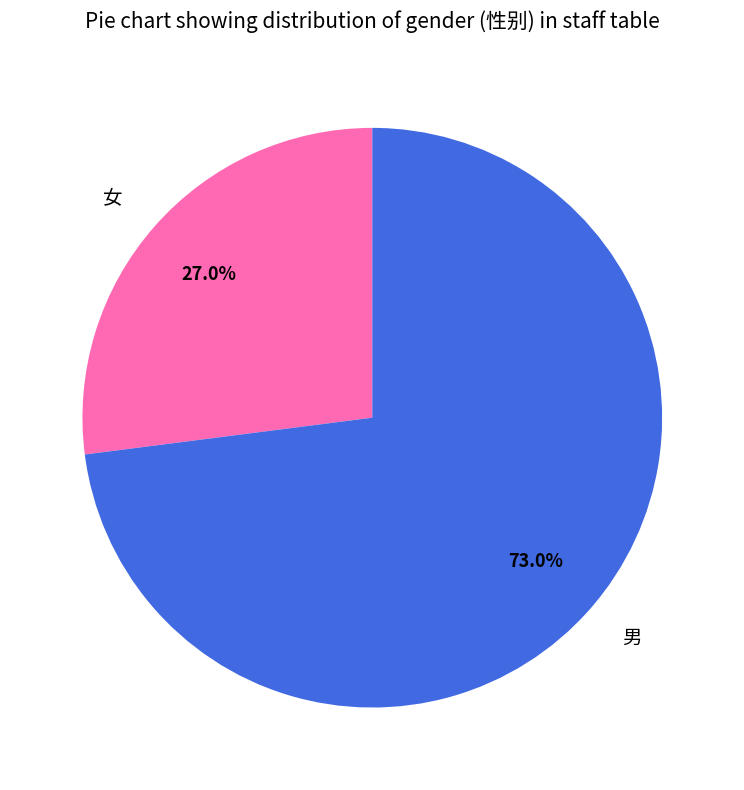

Which slice is the smallest?

女